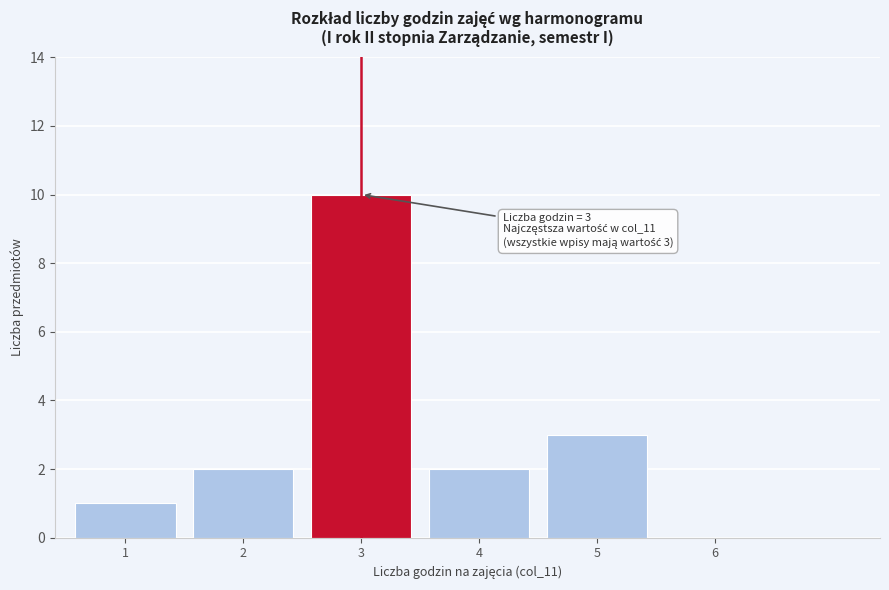

Reading right to left, transcribe all the data shown in this chart.

6=0	5=3	4=2	3=10	2=2	1=1